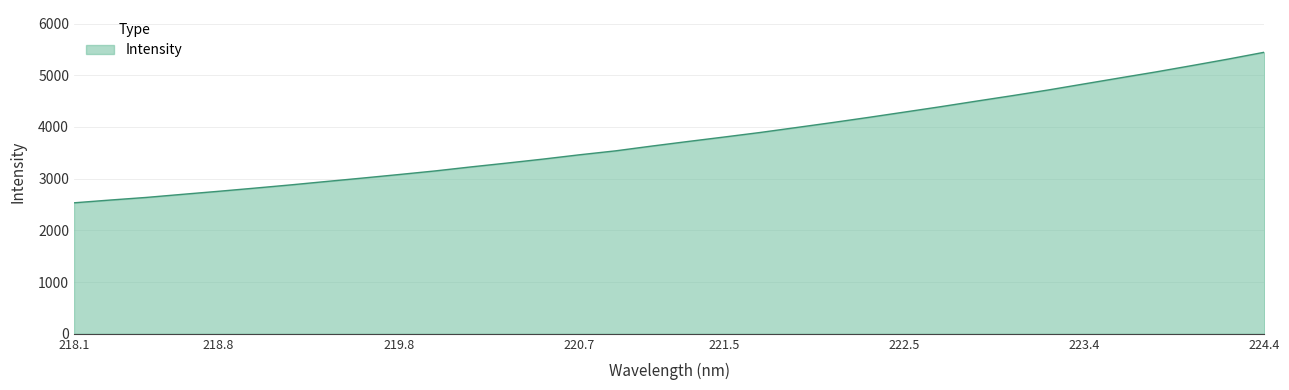

True or false: there are more than 0 points higher than both neighbors.

False